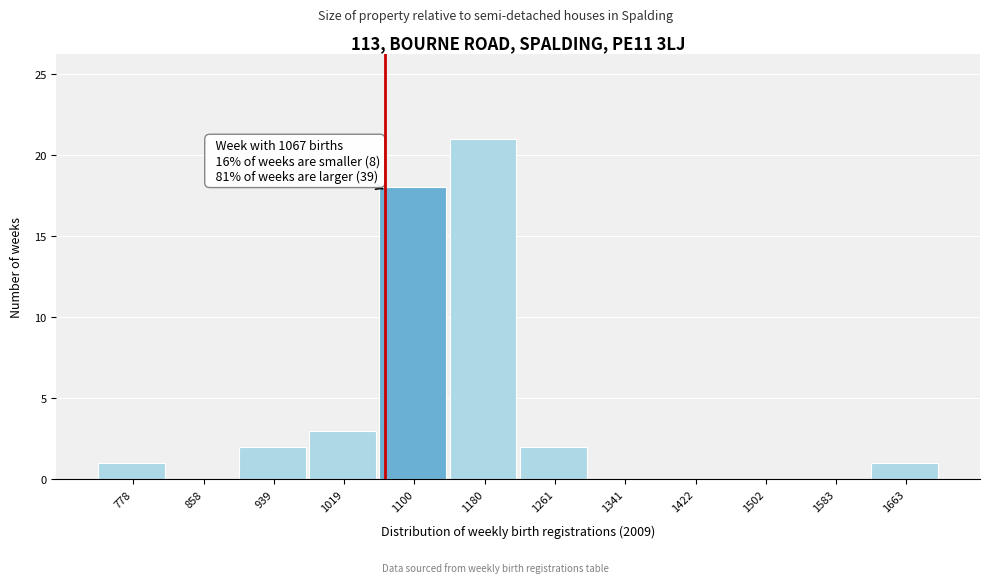

Over which range of the x-axis is the bar tallest?

1140 to 1220